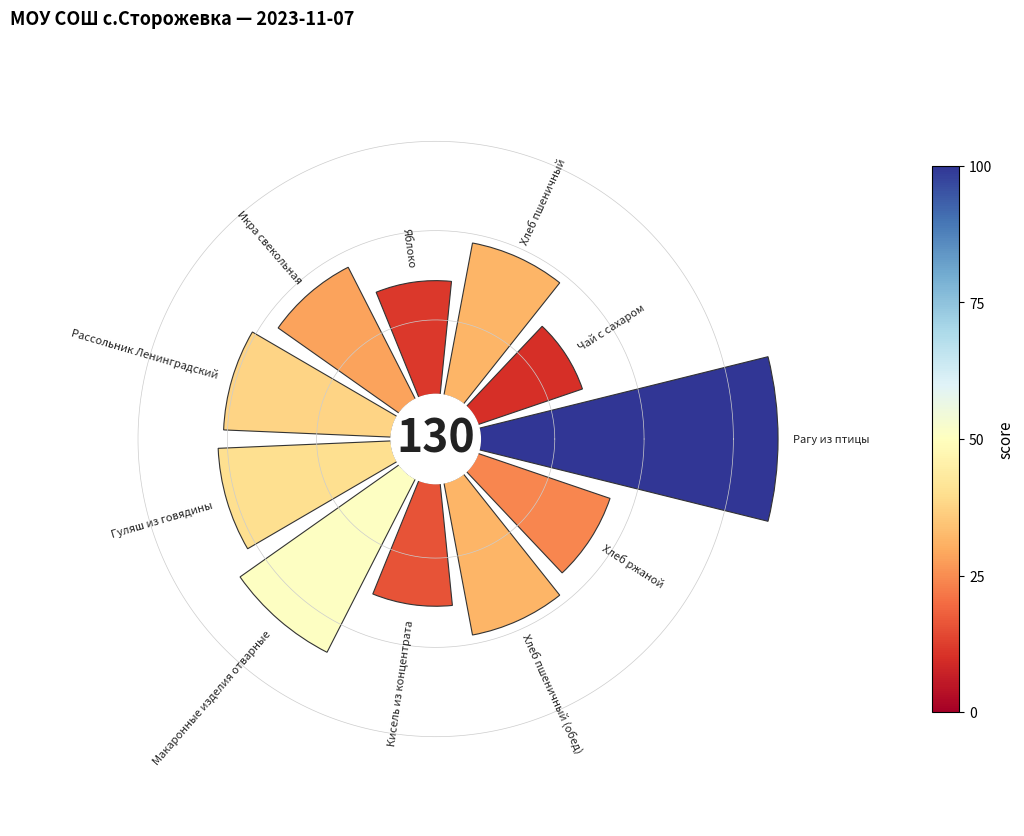

How many slices are in this pie chart?

11